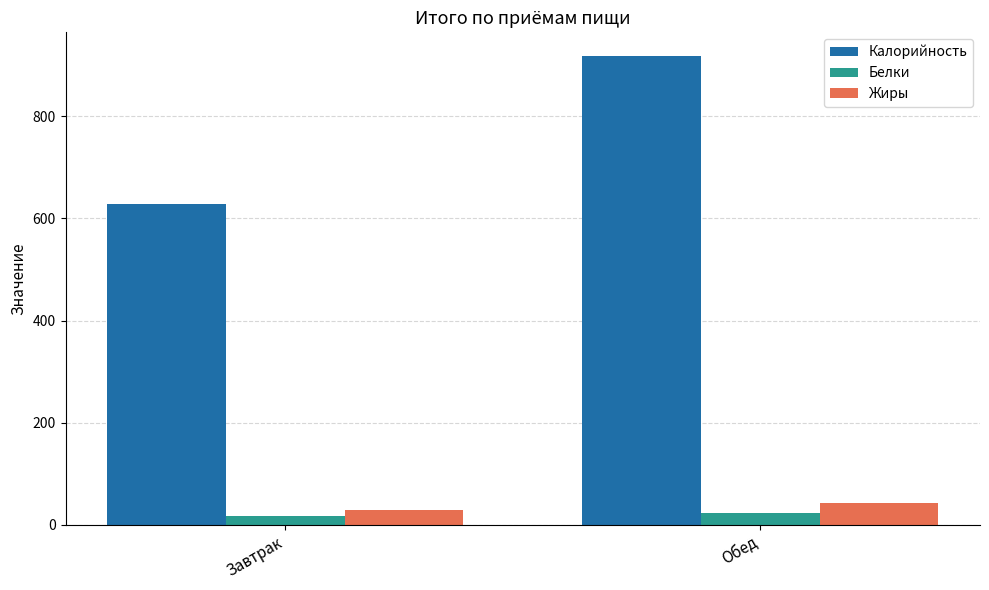

Is the value of Жиры at Обед greater than the value of Калорийность at Завтрак?

No